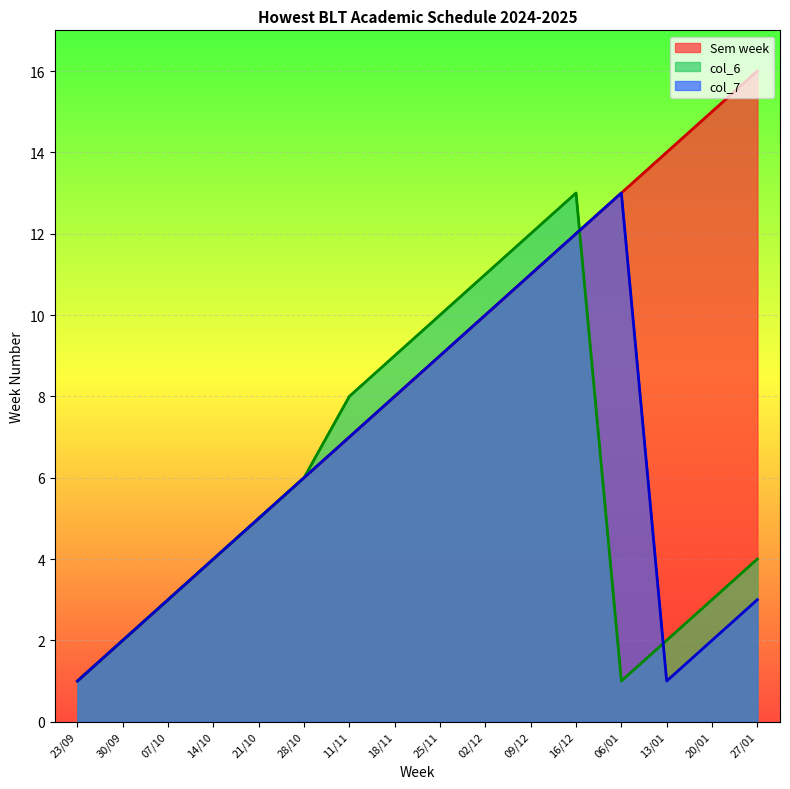

Reading left to right, what are all the values shown in this chart?

Sem week: 23/09=1	30/09=2	07/10=3	14/10=4	21/10=5	28/10=6	11/11=7	18/11=8	25/11=9	02/12=10	09/12=11	16/12=12	06/01=13	13/01=14	20/01=15	27/01=16
col_6: 23/09=1	30/09=2	07/10=3	14/10=4	21/10=5	28/10=6	11/11=8	18/11=9	25/11=10	02/12=11	09/12=12	16/12=13	06/01=1	13/01=2	20/01=3	27/01=4
col_7: 23/09=1	30/09=2	07/10=3	14/10=4	21/10=5	28/10=6	11/11=7	18/11=8	25/11=9	02/12=10	09/12=11	16/12=12	06/01=13	13/01=1	20/01=2	27/01=3